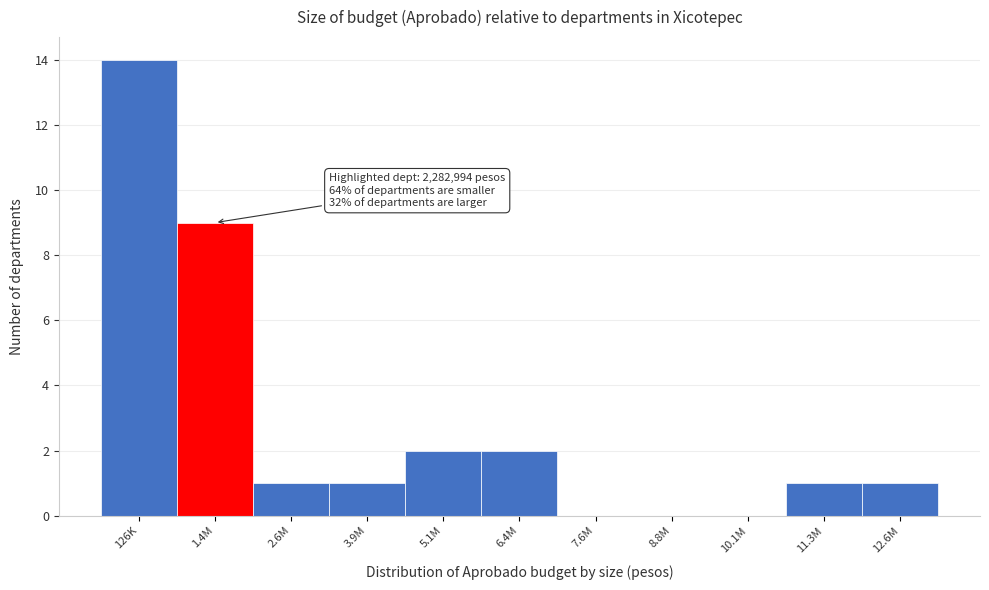

Reading right to left, extract all data points from this chart.

12.6M=1	11.3M=1	10.1M=0	8.8M=0	7.6M=0	6.4M=2	5.1M=2	3.9M=1	2.6M=1	1.4M=9	126K=14